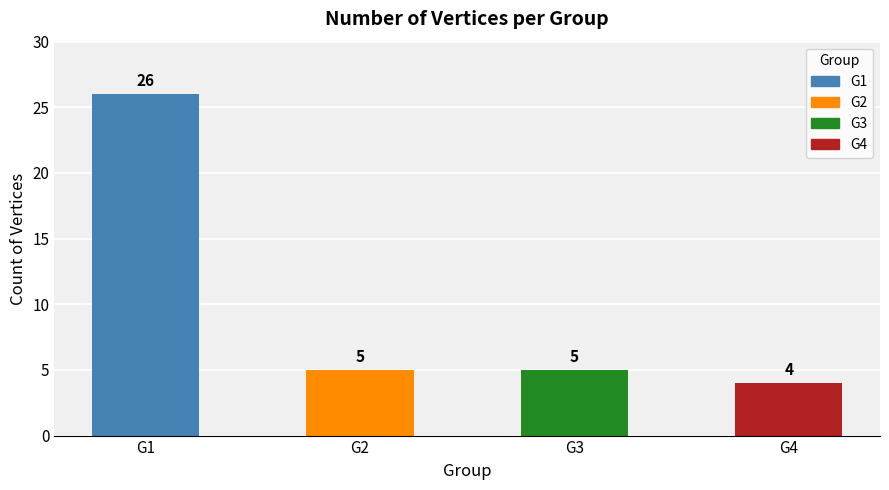

Reading left to right, list all the values displayed in this chart.

G1=26	G2=5	G3=5	G4=4